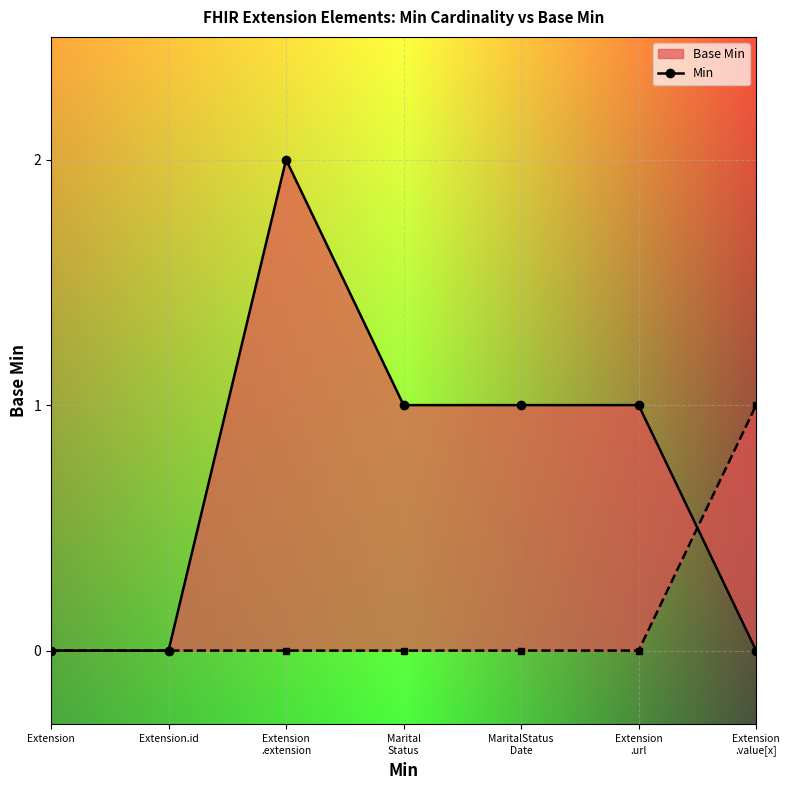

The value at Extension.id is 0. True or false?

True